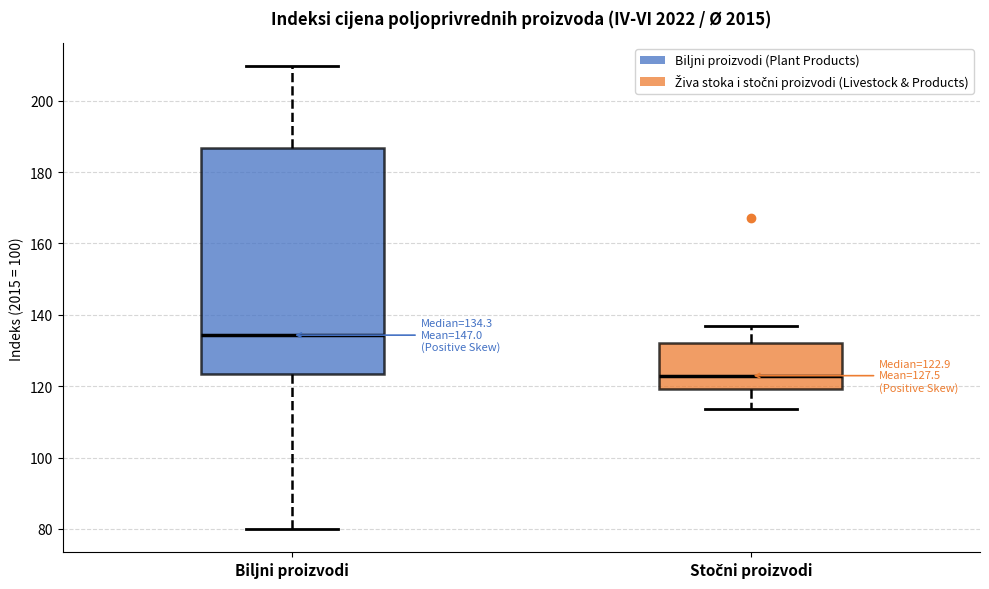

Comparing the boxes themselves (not the whiskers), which one is the tallest?

Biljni proizvodi